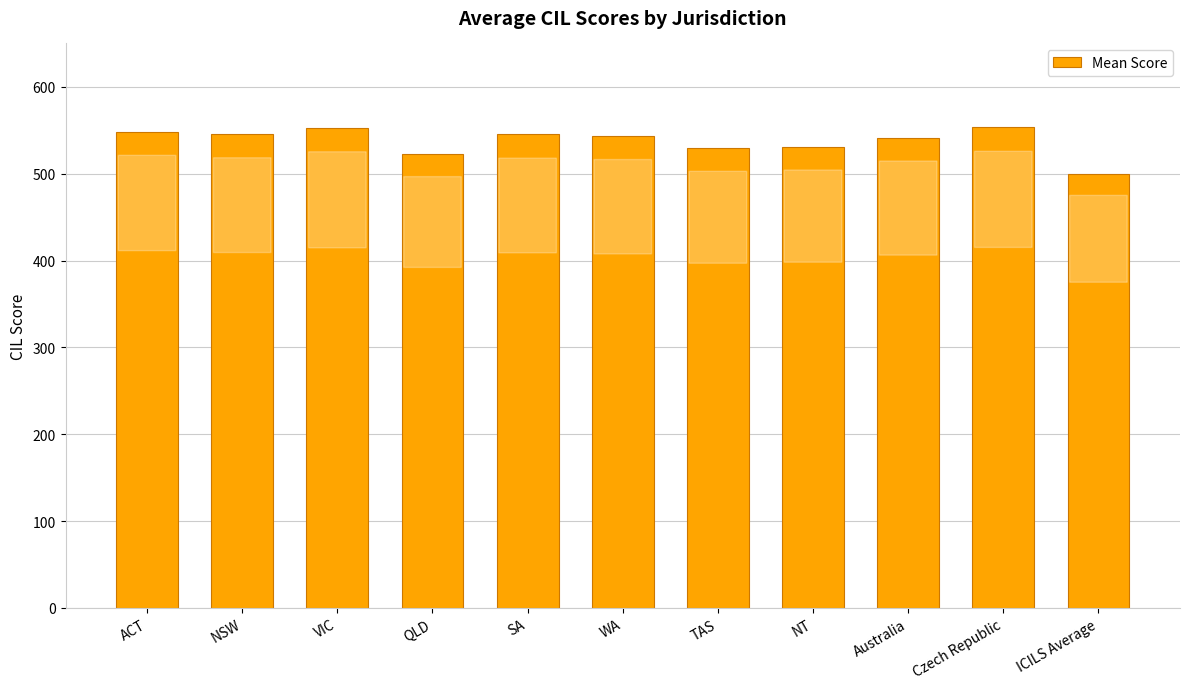

Does the chart contain any negative values?

No